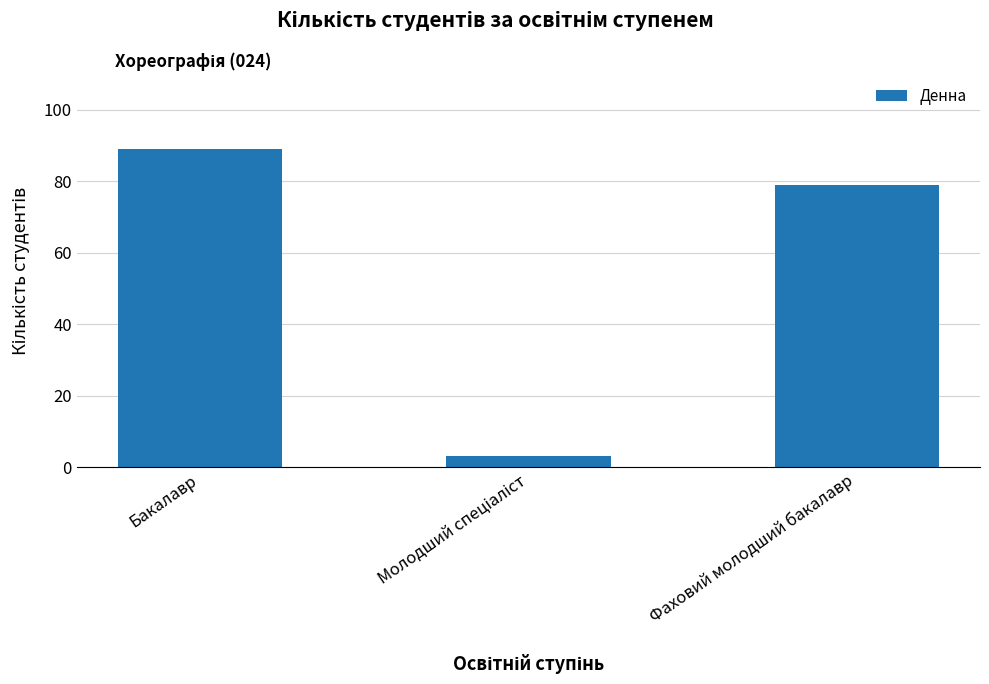

Which has a higher value, Бакалавр or Фаховий молодший бакалавр?

Бакалавр